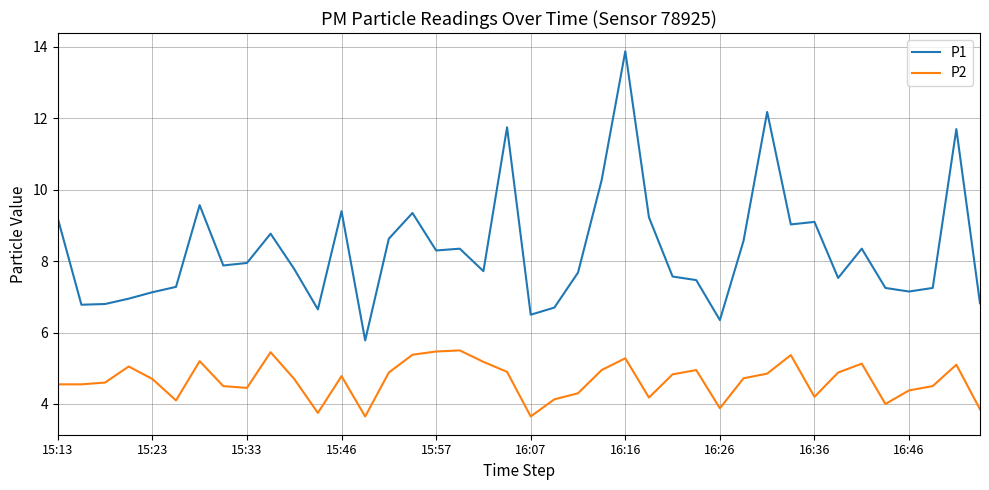

Rank the series by their average value, from highest to lowest.

P1, P2